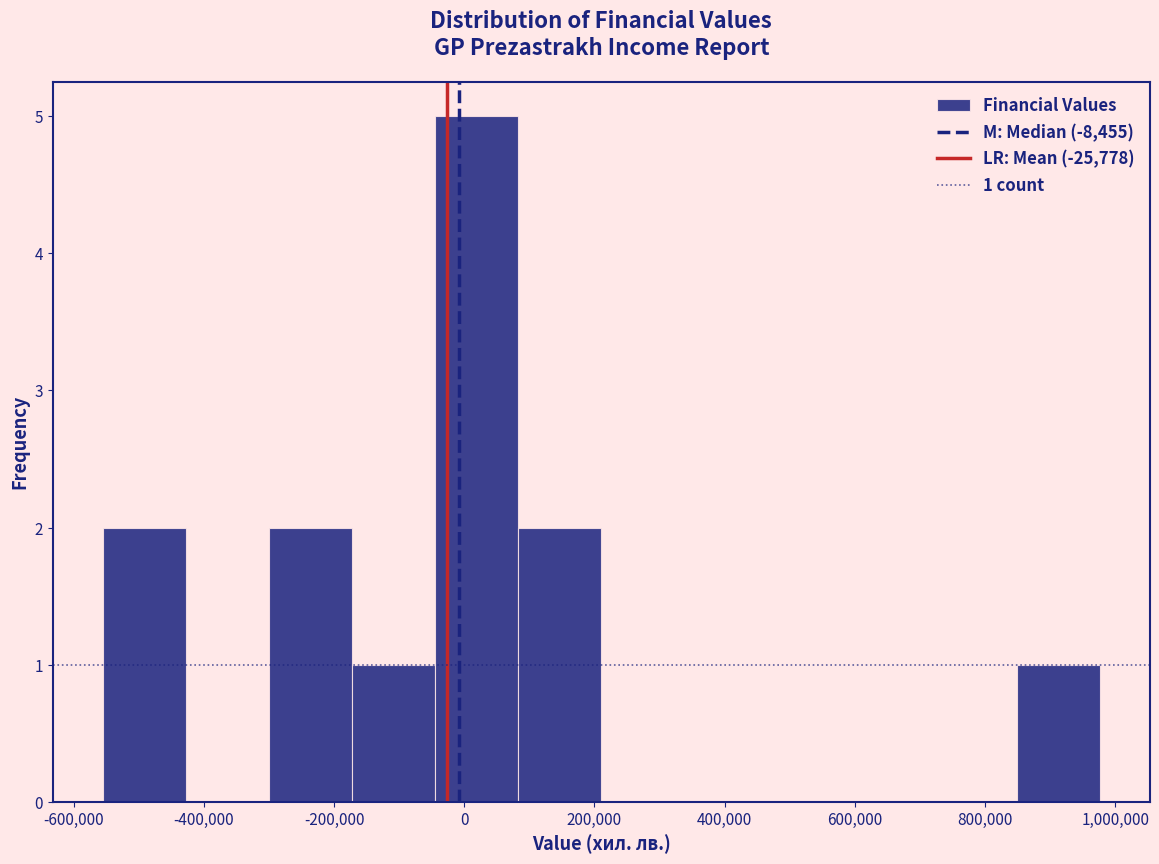

Which range on the x-axis has the tallest bar?

-40000 to 80000